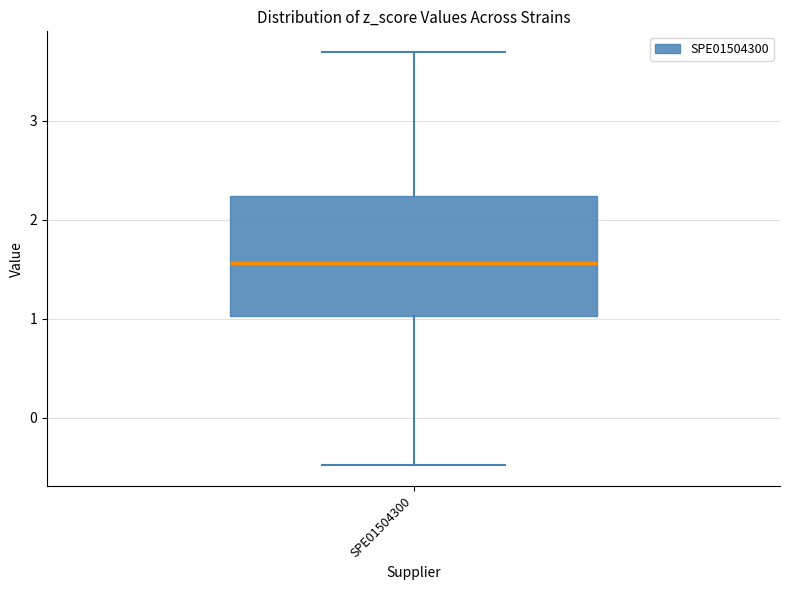

Transcribe this box plot: give where the median line is, the range the box spans, and where the two whiskers end, as read against the y-axis. The values are not printed on the chart, so give them approximately, as read against the axis.

median 1.6, box 1.0 to 2.2, whiskers -0.5 to 3.7